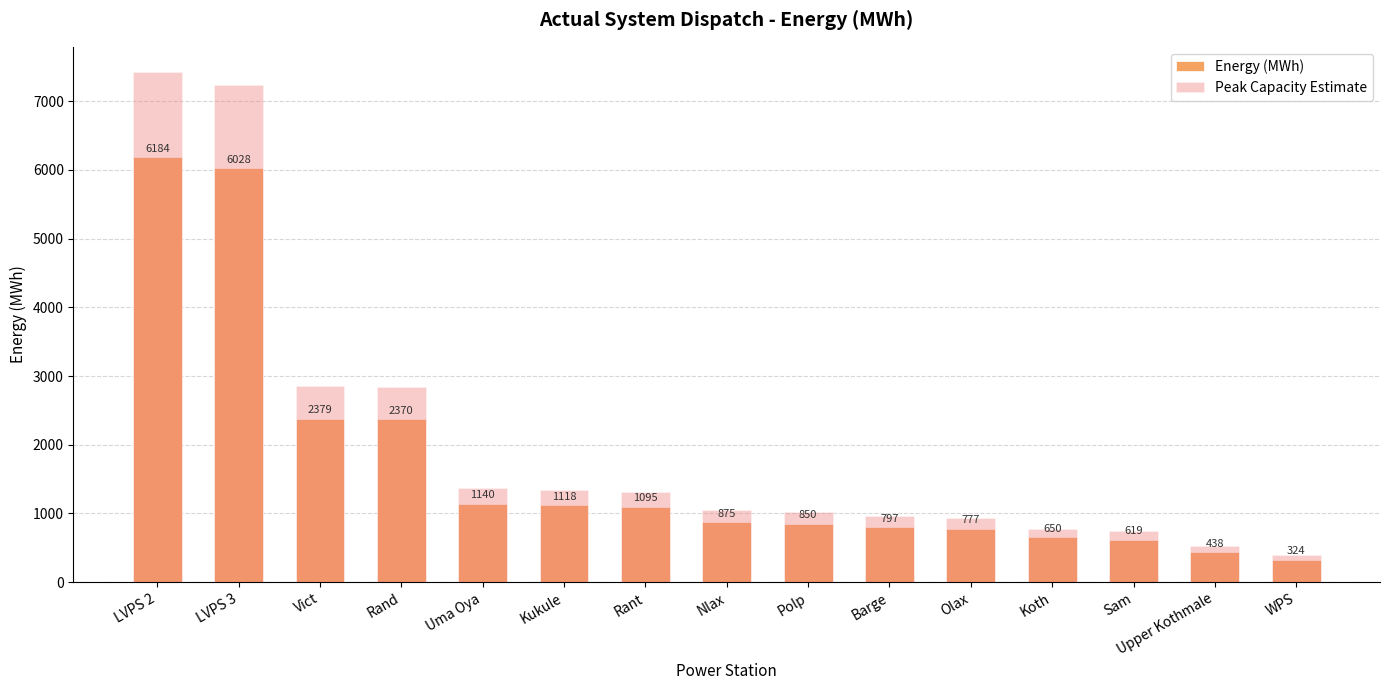

What position from the left is Rant?

7